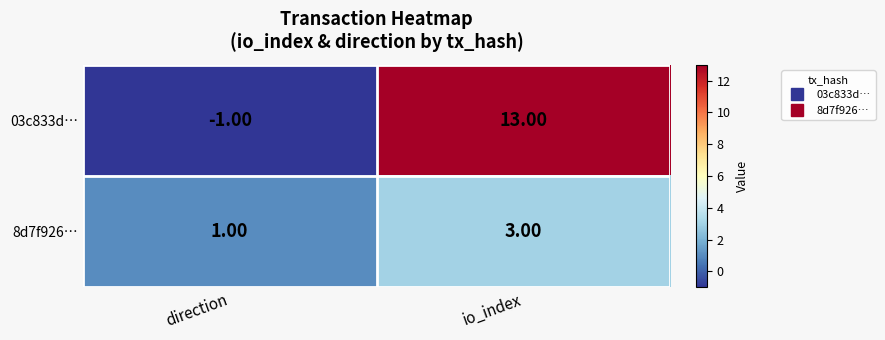

What is the average value of the 03c833d… series?

6